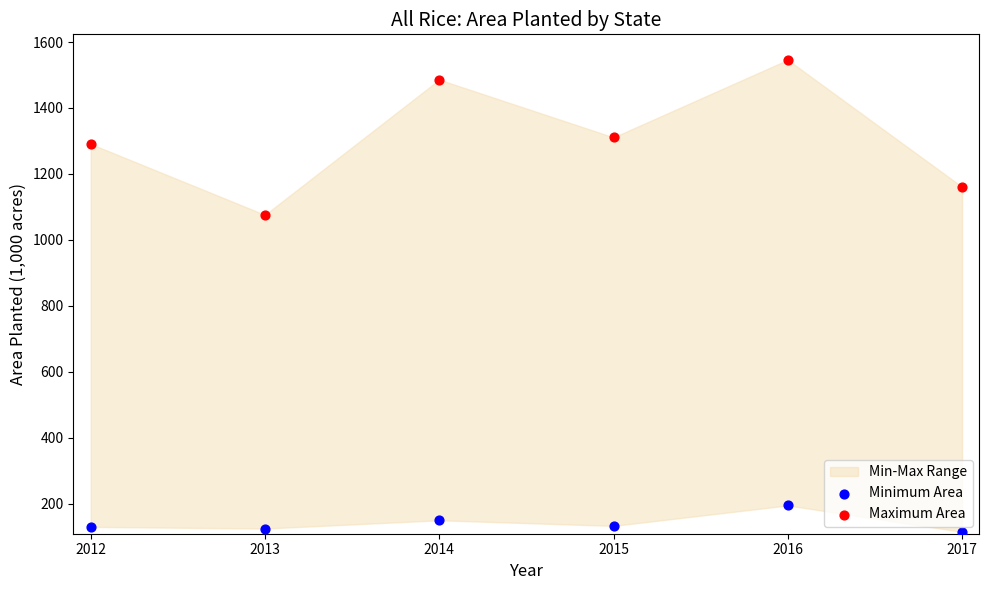

Across all series, what Y value is closest to 830?

1076